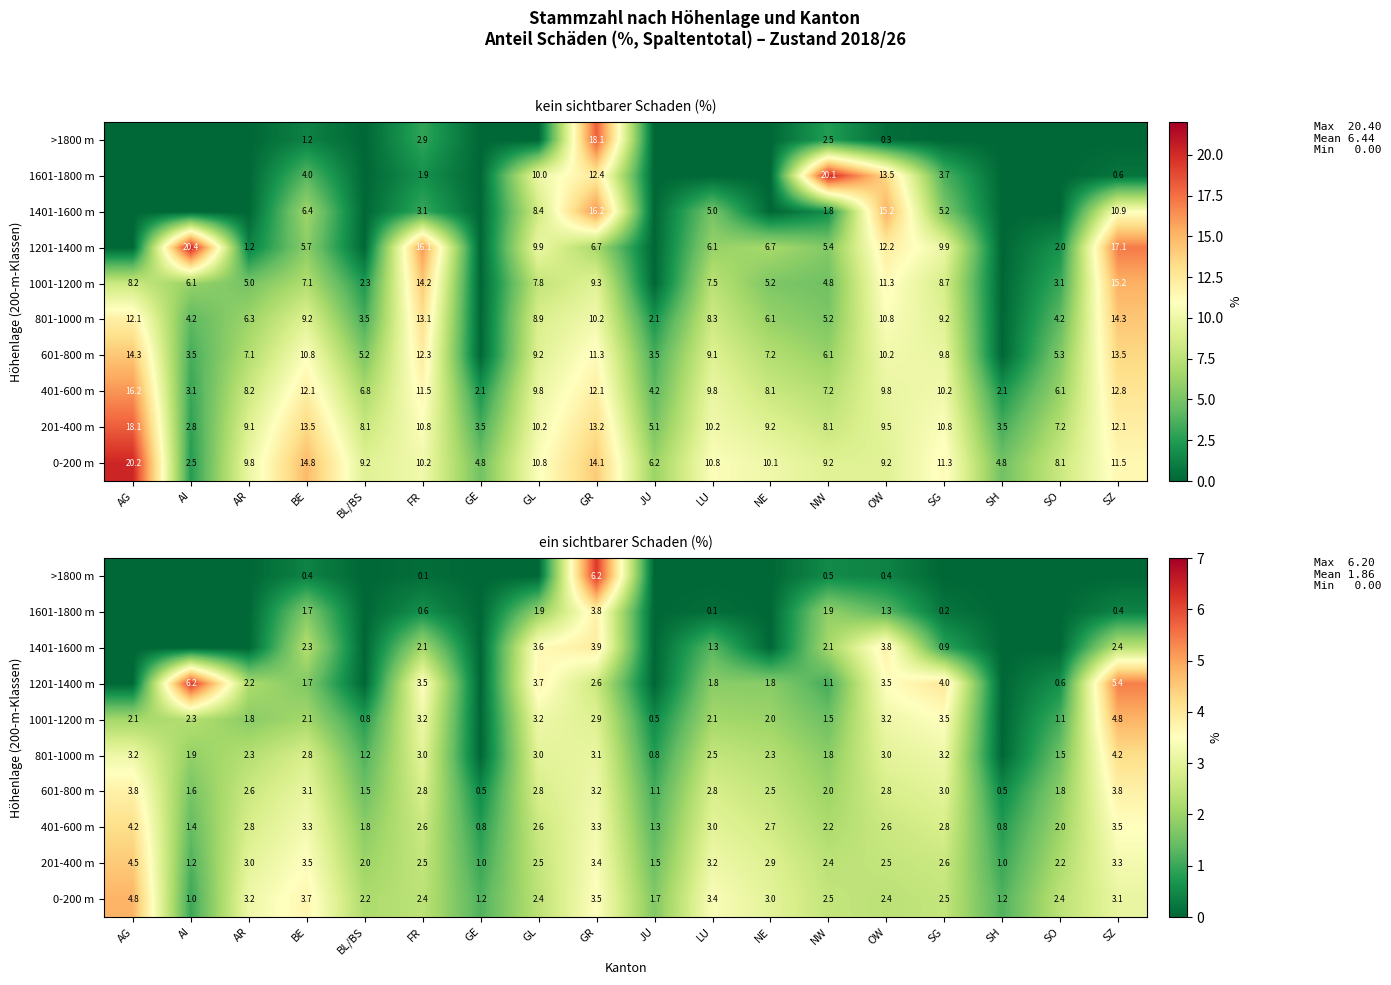

What is the sum of the 0-200 m values at NE and SG?

5.5